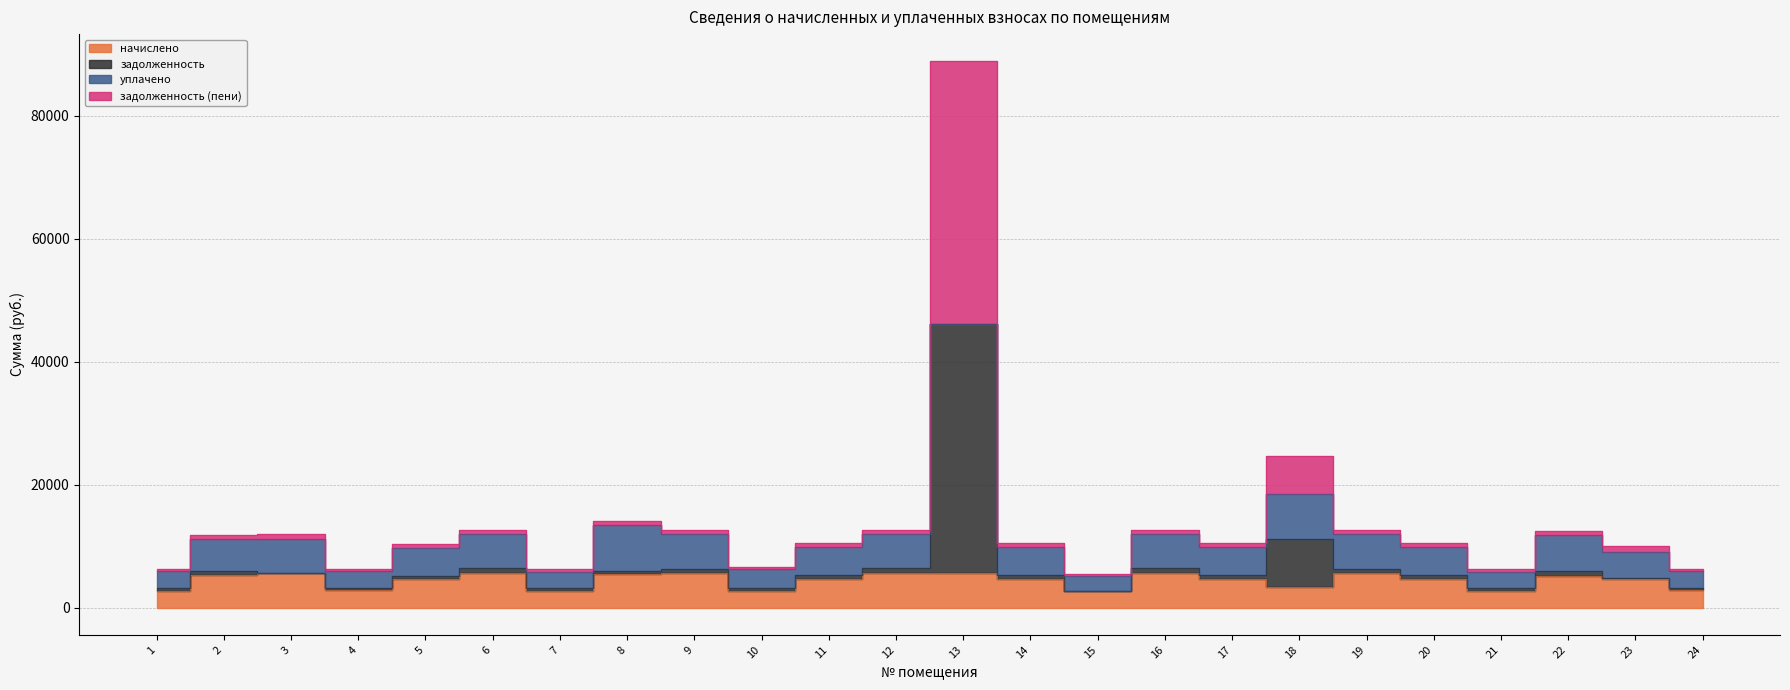

Reading left to right, extract all data points from this chart.

начислено: 2759.8	5324.6	5623.1	2775.7	4594.2	5631.1	2751.7	5380.0	5615.0	2759.8	4634.1	5631.1	5639.0	4634.1	2759.8	5631.1	4650.0	3407.9	5599.1	4626.1	2751.7	5183.5	4602.1	2767.6
задолженность: 3114.8	5915.6	5623.1	3132.7	5185.2	6355.5	3105.7	5977.1	6337.3	3114.8	5230.2	6355.5	46156.6	5230.2	2759.8	6355.5	5248.2	11135.0	6319.4	5221.2	3105.7	5907.9	4789.1	3123.7
задолженность (пени): 6216.0	11808.7	11942.0	6251.9	10348.0	12683.4	6197.9	14080.4	12647.2	6557.5	10437.8	12683.4	88850.4	10437.8	5519.5	12683.4	10473.7	24685.0	12611.4	10419.7	6197.9	12485.0	9960.7	6233.8